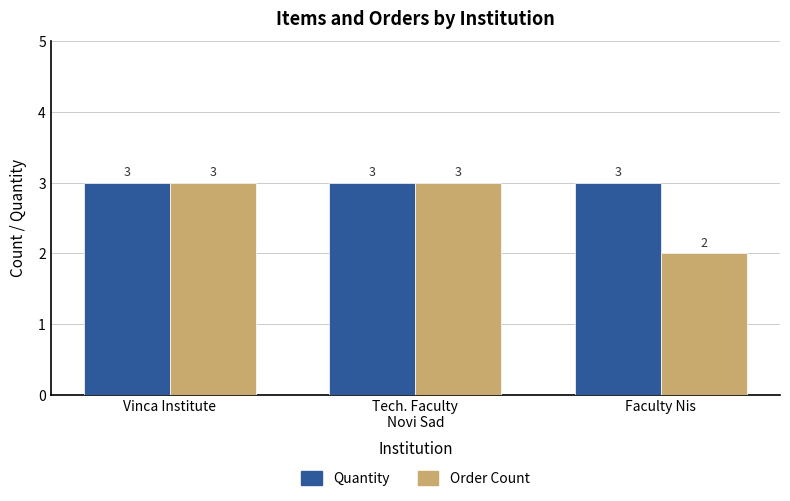

Reading left to right, list all the values displayed in this chart.

Quantity: Vinca Institute=3	Tech. Faculty
Novi Sad=3	Faculty Nis=3
Order Count: Vinca Institute=3	Tech. Faculty
Novi Sad=3	Faculty Nis=2